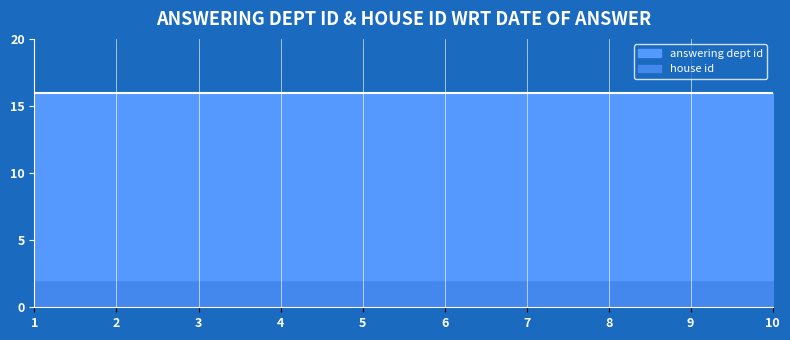

What is the lowest value of the answering dept id series?

16